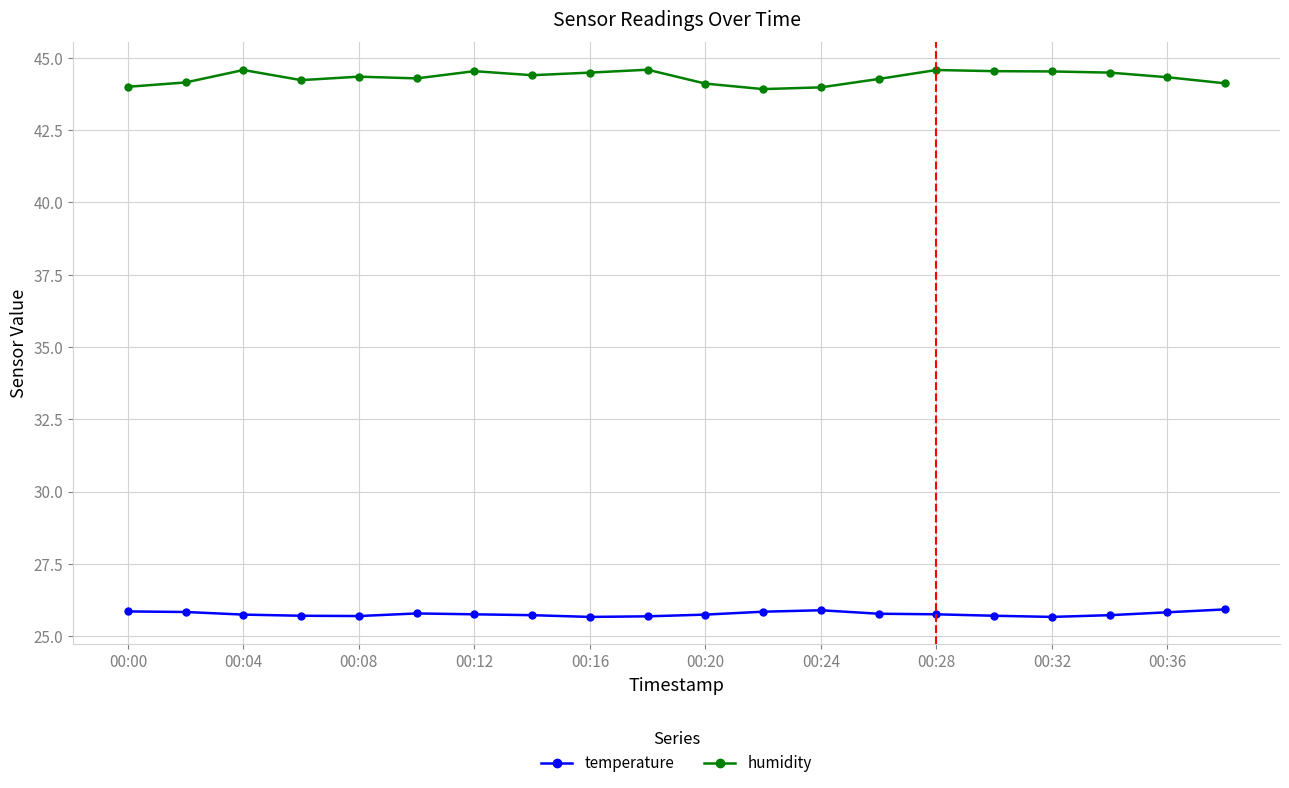

True or false: temperature has more than 0 points higher than both neighbors.

True